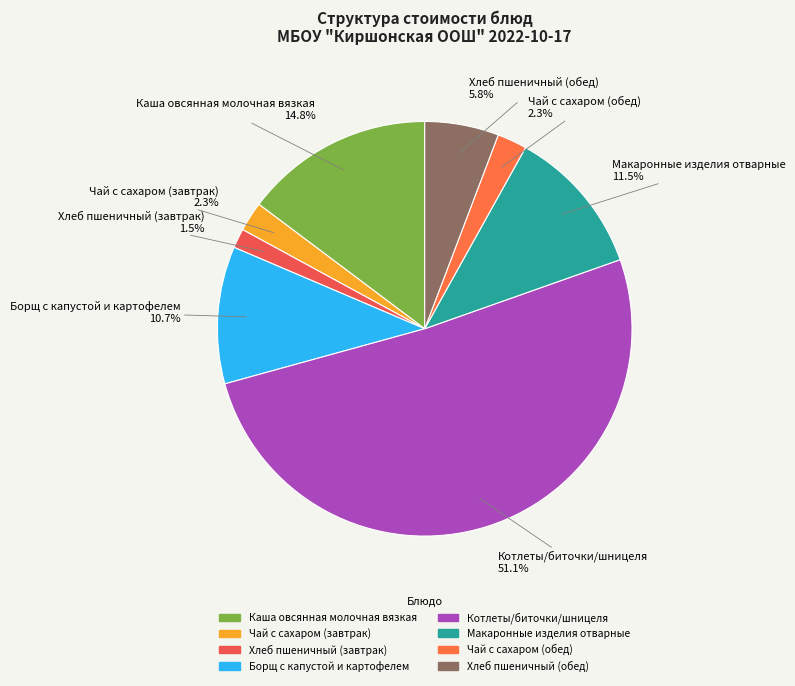

What is the majority slice?

Котлеты/биточки/шницеля